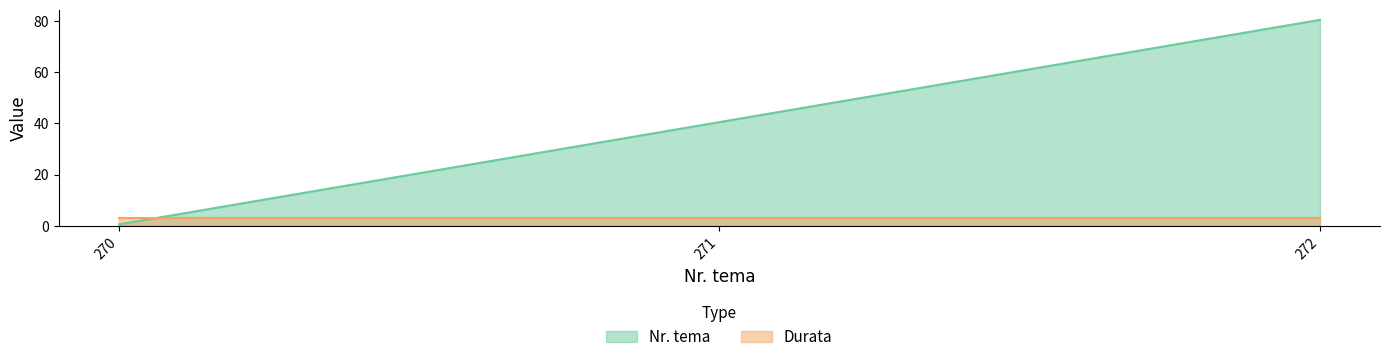

What is the value of the 1st point from the left?

0.5